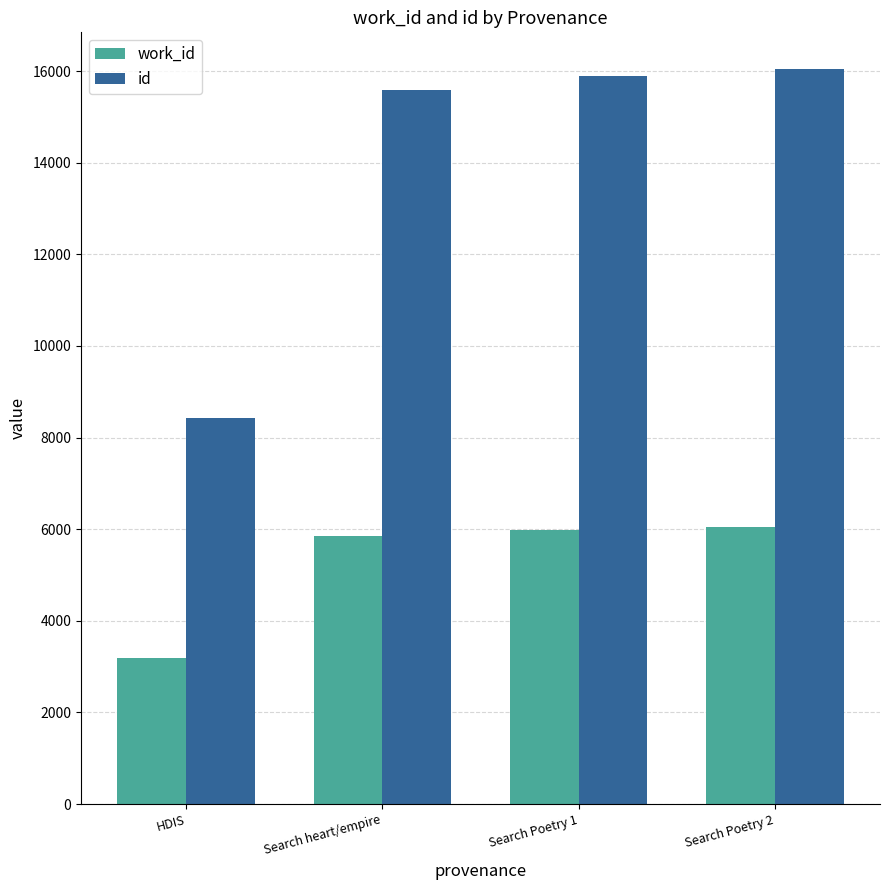

What is the highest value of the work_id series?

6053